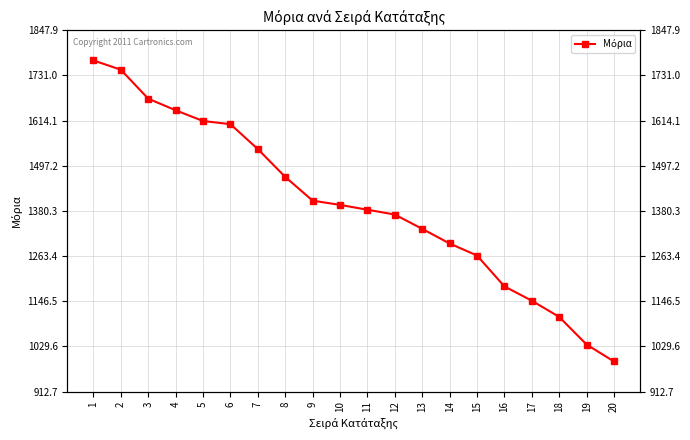

Which has a higher value, 13 or 7?

7